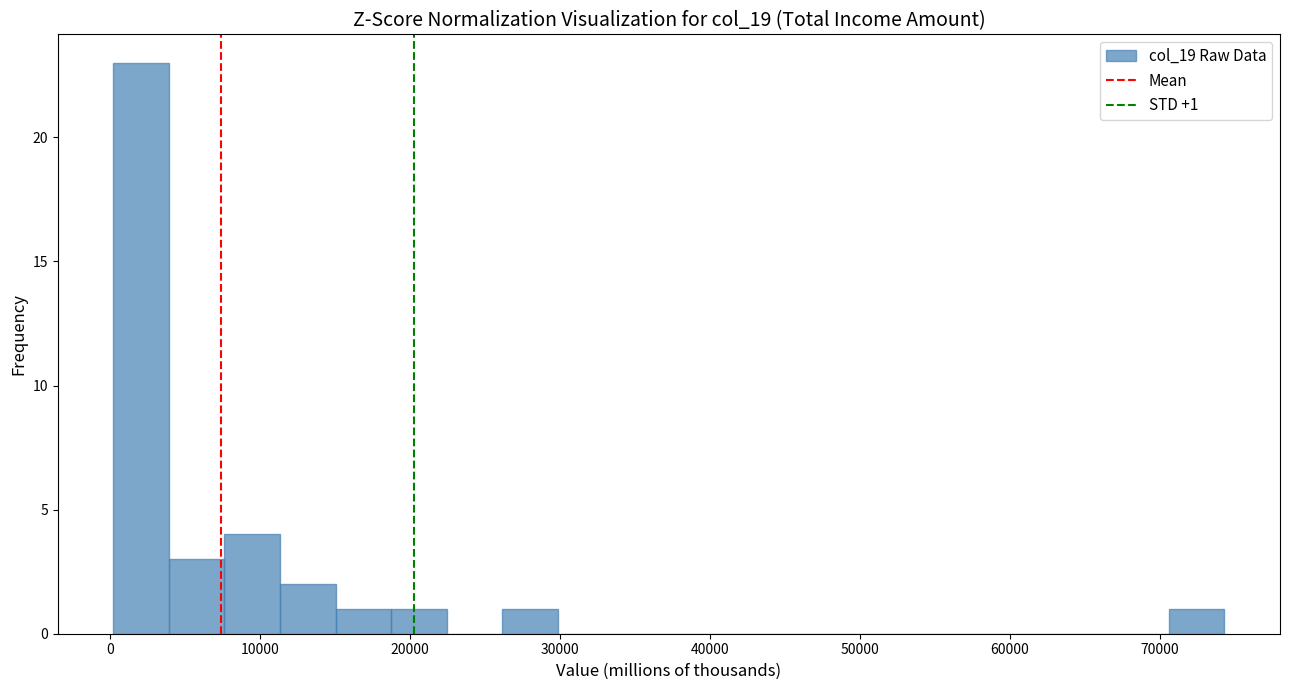

Read against the x-axis, roughly where is the centre of the tallest bar?

2000